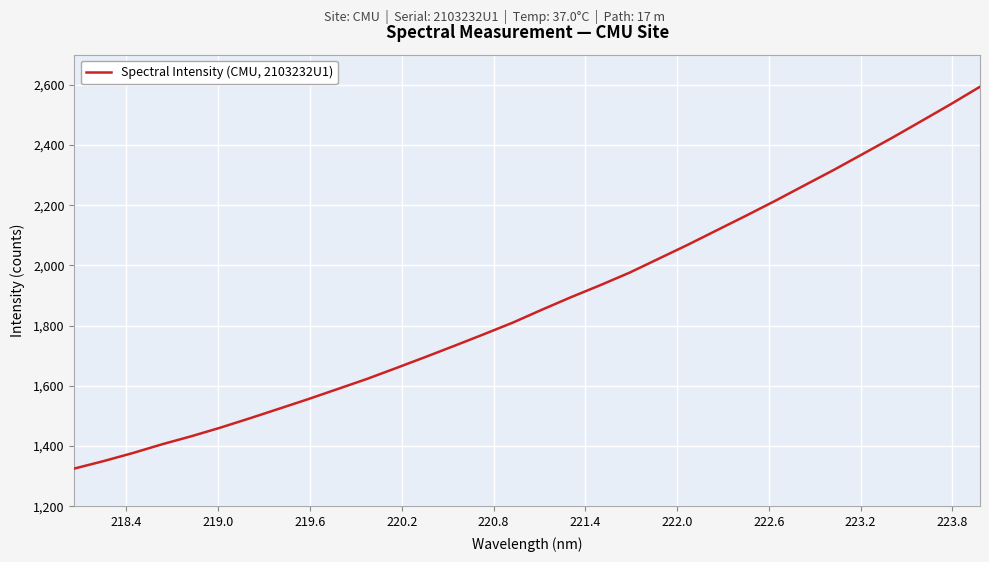

What is the difference between the maximum and minimum values?

1268.4